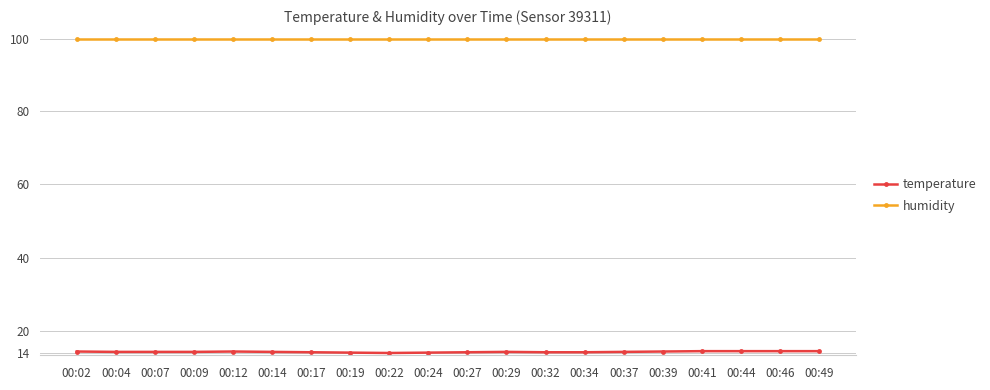

What is the sum of the humidity values at 00:14 and 00:22?

199.2